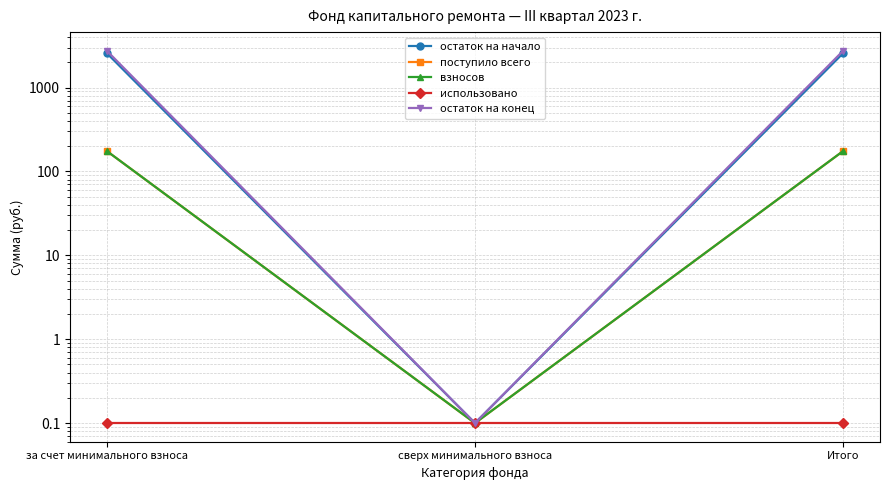

Rank the series at сверх минимального взноса from highest to lowest value.

остаток на начало, поступило всего, взносов, использовано, остаток на конец